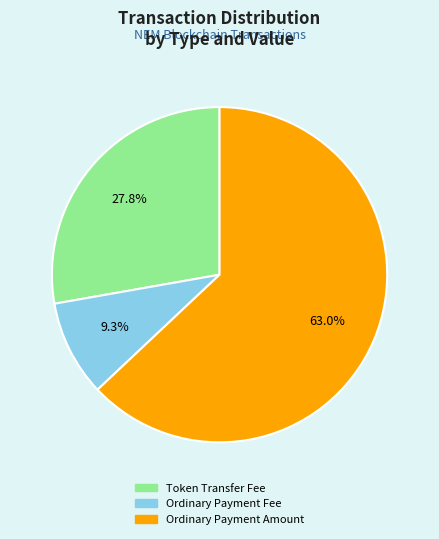

To the nearest percent, what portion does Token Transfer Fee represent?

28%